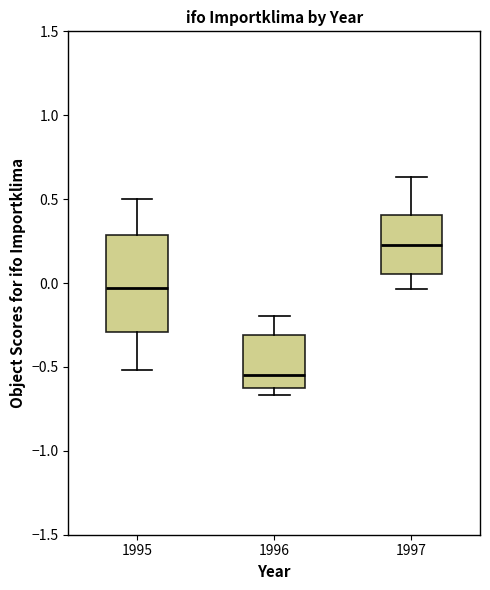

Where does the median line of the box at x = 1995 sit on the y-axis? The values are not printed on the chart, so give them approximately, as read against the axis.

-0.05